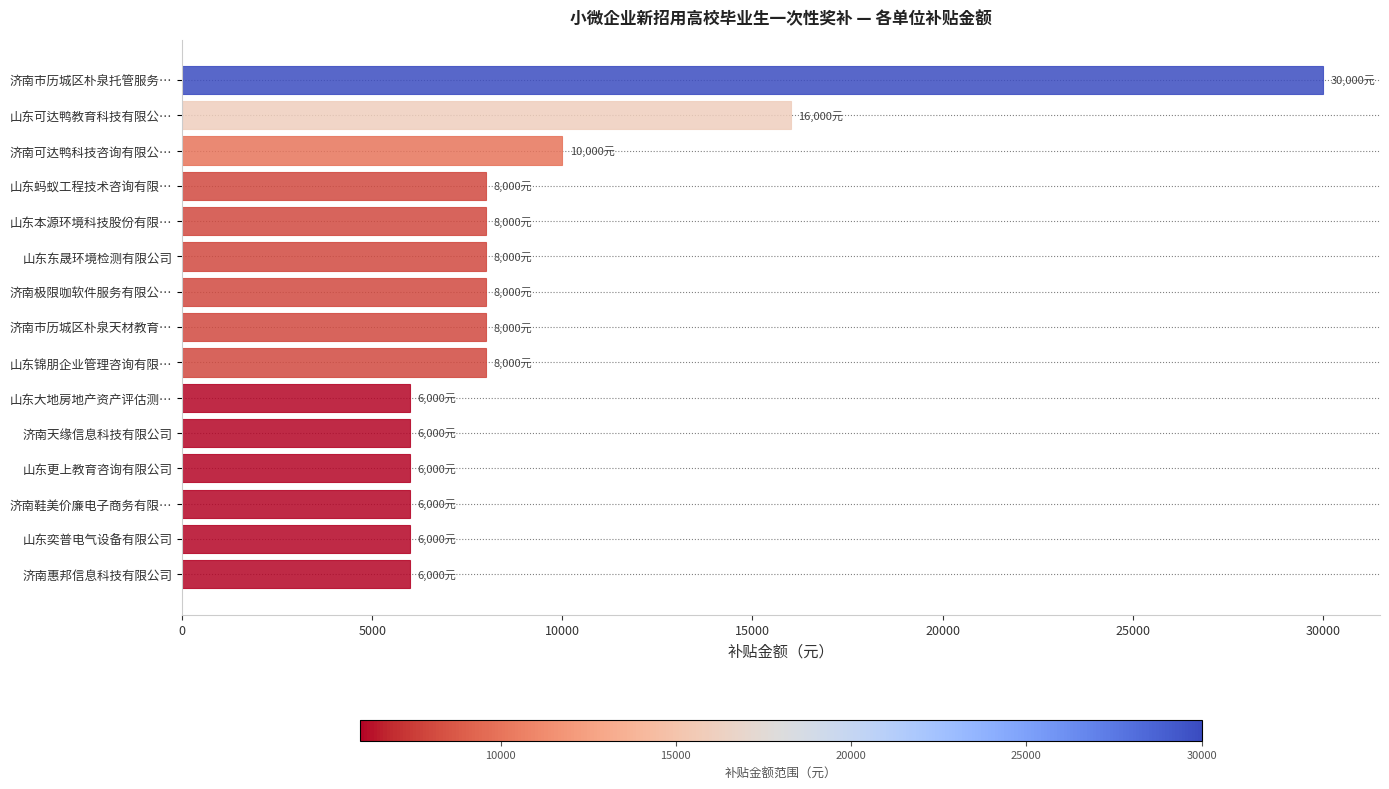

True or false: the data shows 6000 at 山东更上教育咨询有限公司.

True